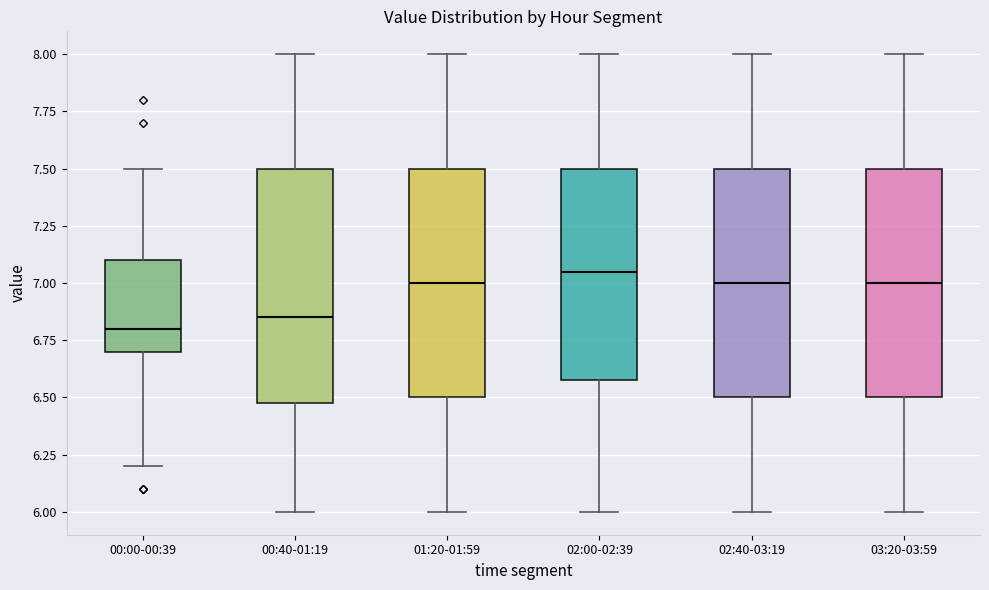

Reading left to right, transcribe this box plot: for each box, give where its median line is, the range the box spans, and where its two whiskers end, as read against the y-axis. The values are not printed on the chart, so give them approximately, as read against the axis.

00:00-00:39: median 6.80, box 6.70 to 7.10, whiskers 6.20 to 7.50
00:40-01:19: median 6.85, box 6.50 to 7.50, whiskers 6.00 to 8.00
01:20-01:59: median 7.00, box 6.50 to 7.50, whiskers 6.00 to 8.00
02:00-02:39: median 7.05, box 6.60 to 7.50, whiskers 6.00 to 8.00
02:40-03:19: median 7.00, box 6.50 to 7.50, whiskers 6.00 to 8.00
03:20-03:59: median 7.00, box 6.50 to 7.50, whiskers 6.00 to 8.00